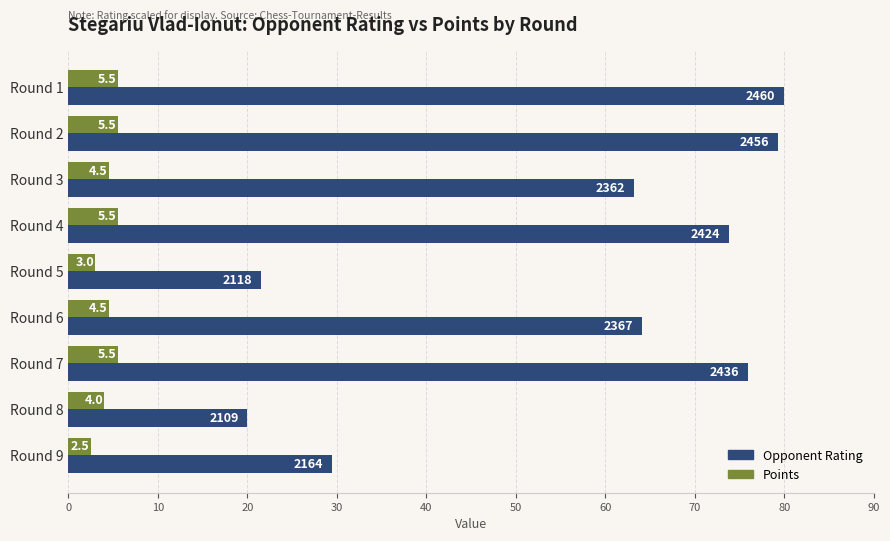

What is the greatest value displayed?

80.0